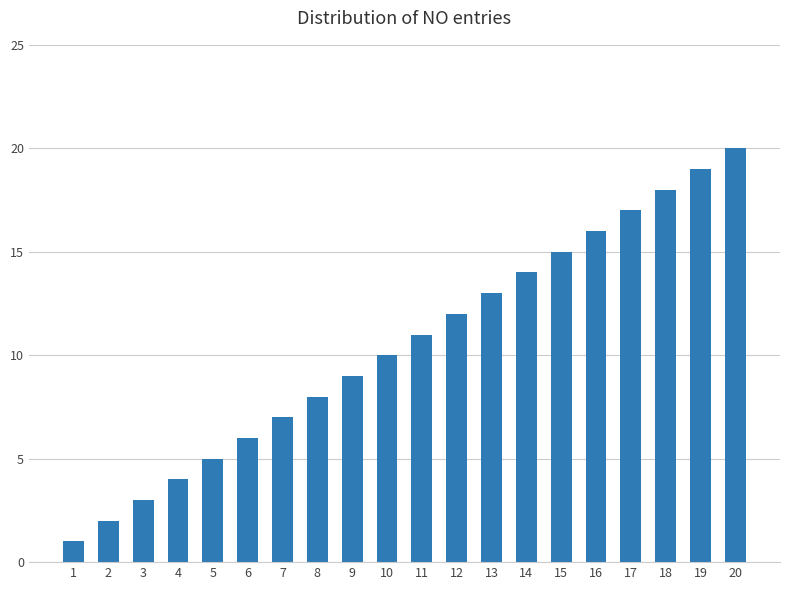

Rank the categories by value from highest to lowest.

20, 19, 18, 17, 16, 15, 14, 13, 12, 11, 10, 9, 8, 7, 6, 5, 4, 3, 2, 1